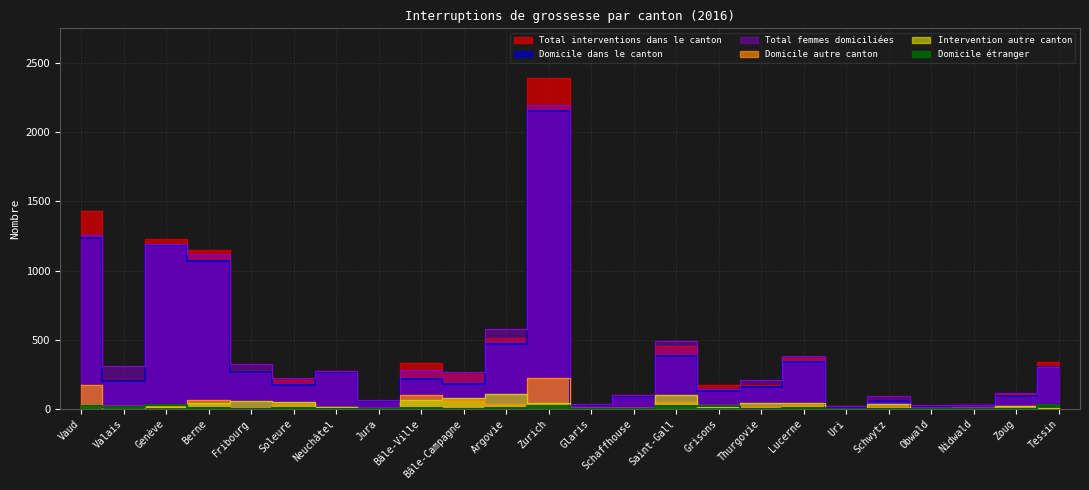

What is the sum of all Domicile étranger values?

171